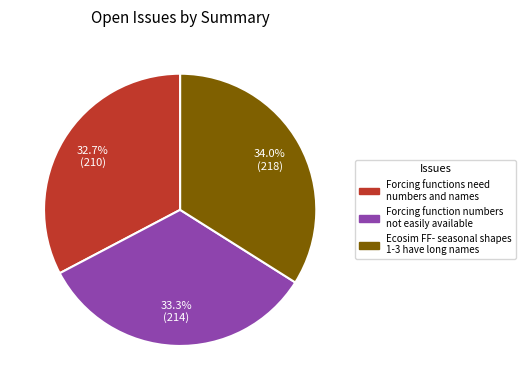

Do Forcing function numbers not easily available and Forcing functions need numbers and names together represent more than half of the pie?

Yes